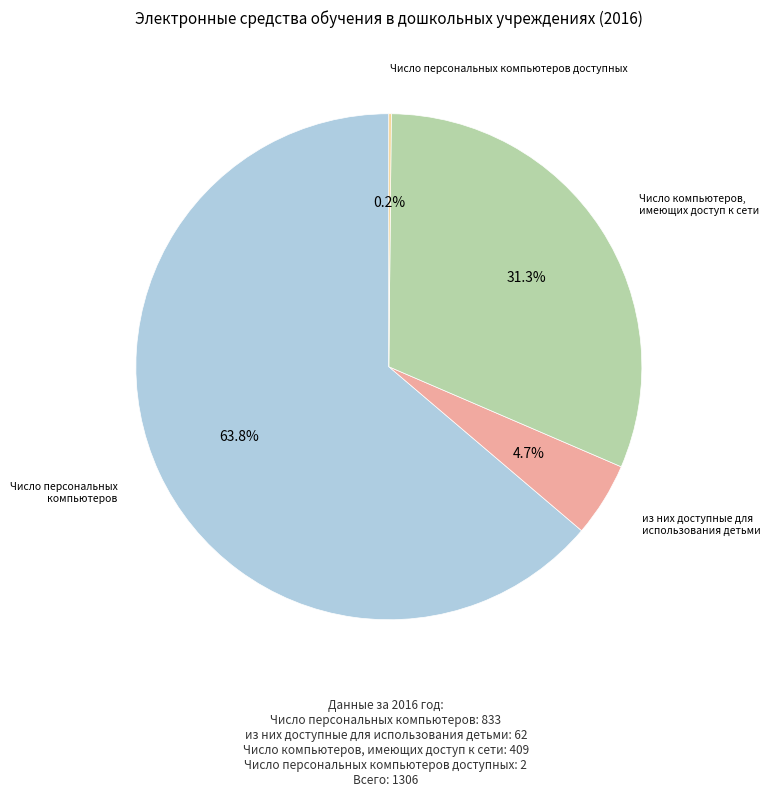

Does any single category account for the majority?

Yes